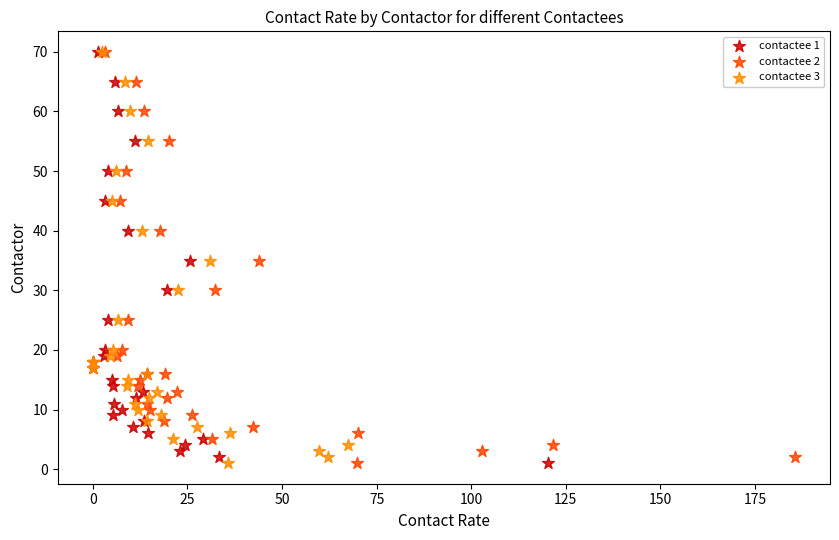

What are all the series names shown in the legend?

contactee 1, contactee 2, contactee 3